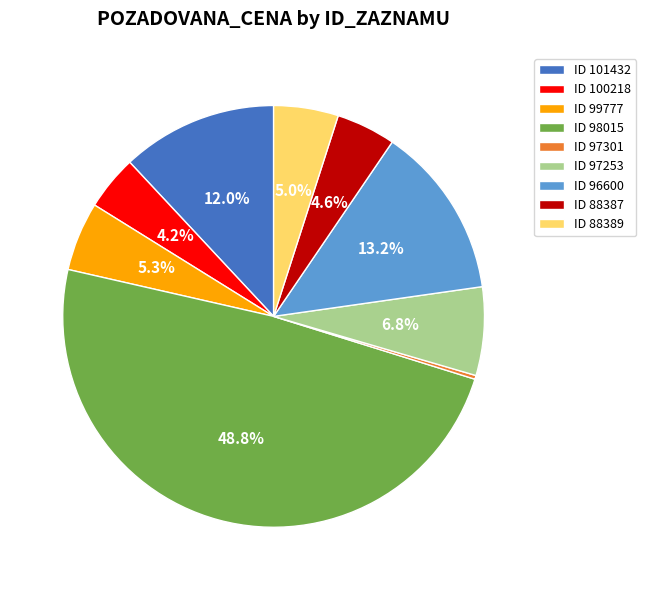

Which category has the biggest portion of the pie?

ID 98015